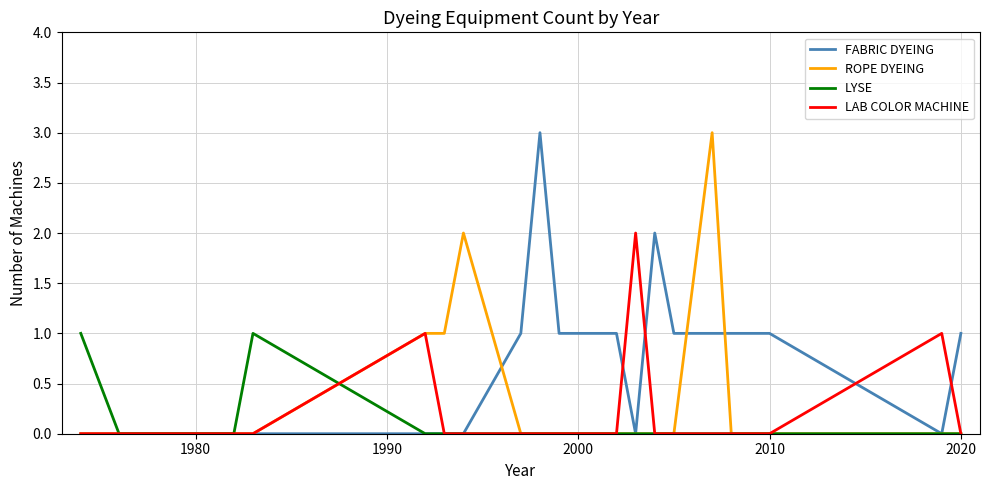

What are all the series names shown in the legend?

FABRIC DYEING, ROPE DYEING, LYSE, LAB COLOR MACHINE